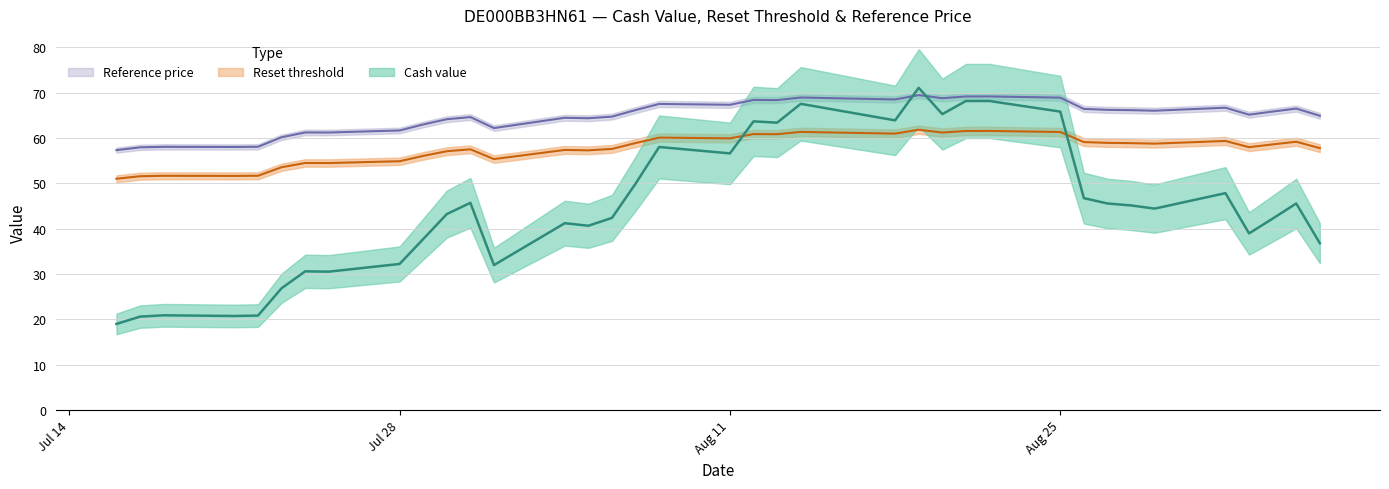

Rank the series by their average value, from lowest to highest.

Cash value, Reset threshold, Reference price